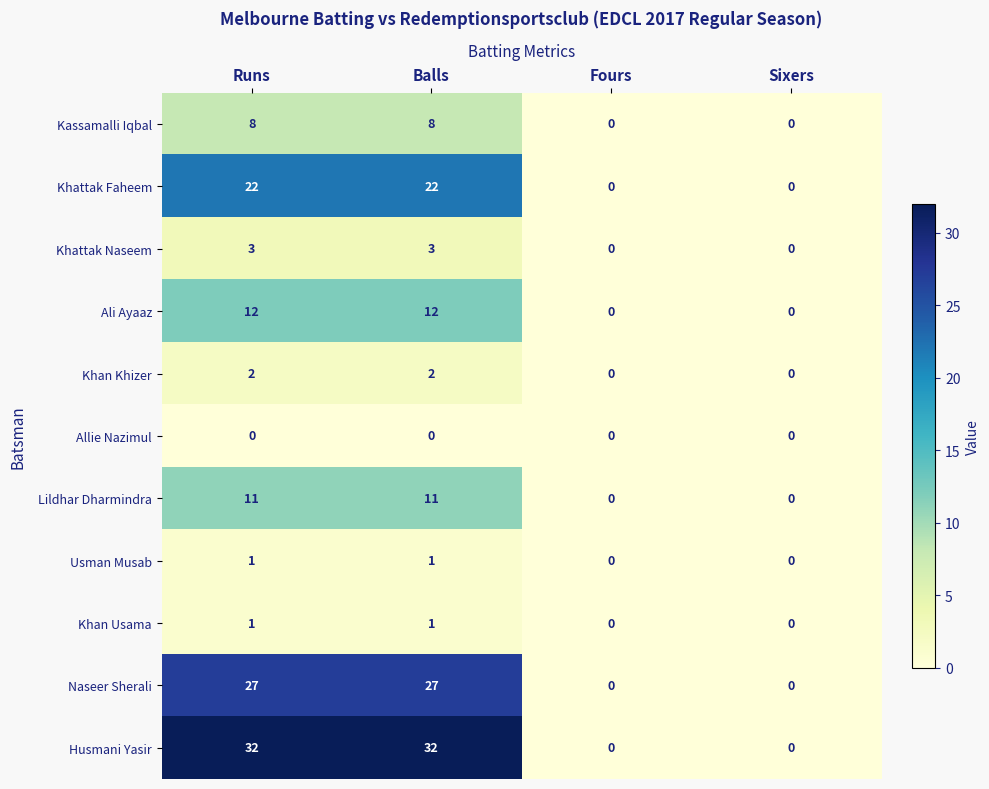

The Allie Nazimul series shows 0 at Fours. True or false?

True